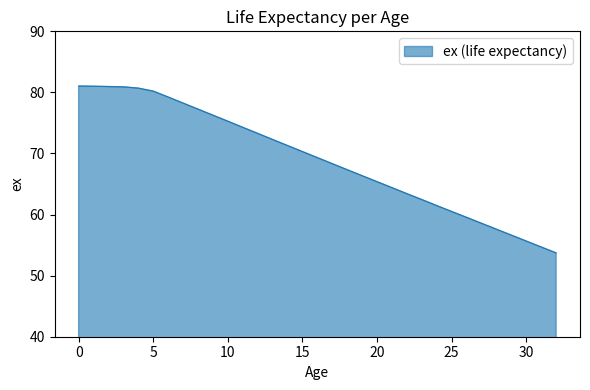

What is the minimum value shown in the chart?

53.7